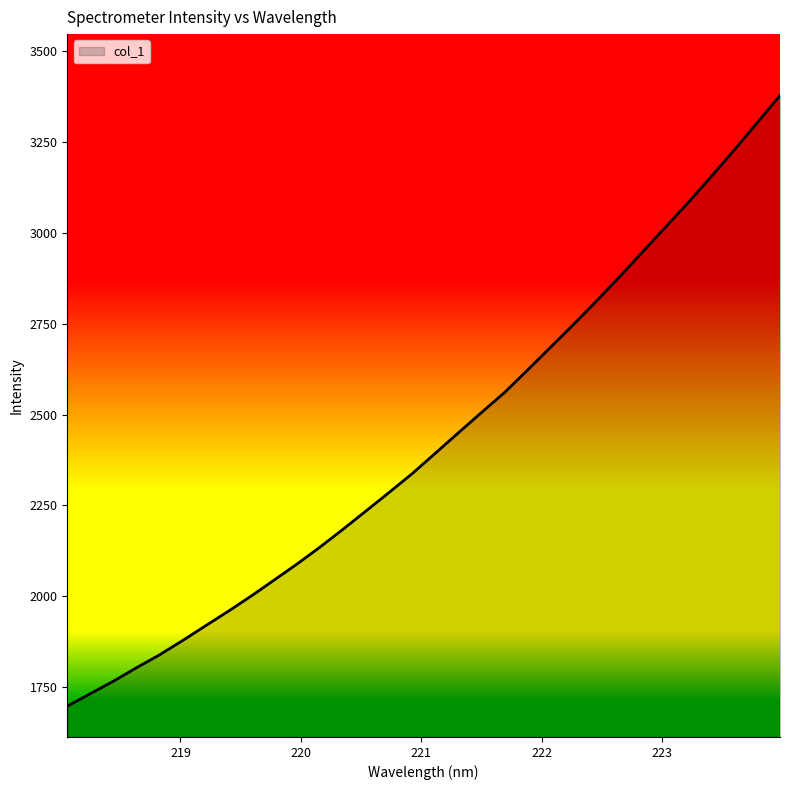

Count the number of values greater than 2393.

16